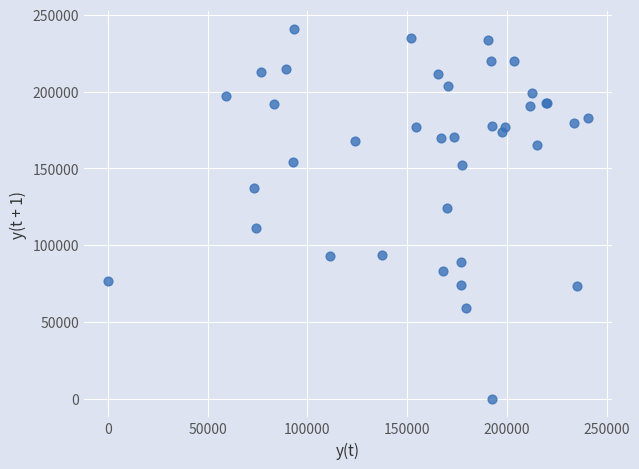

What Y value in the scatter plot is closest to 120270?

124056.6